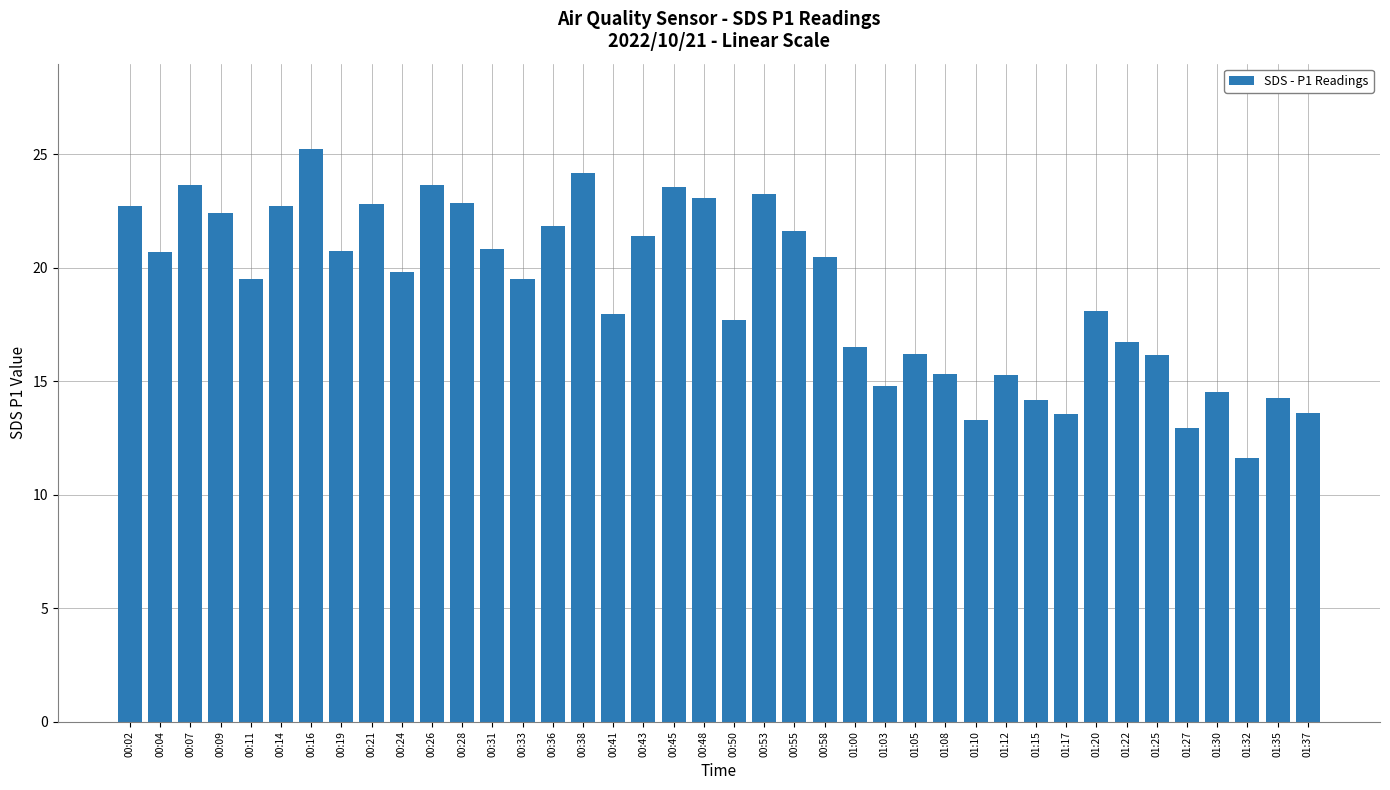

What is the difference between the values at 00:07 and 01:20?

5.6